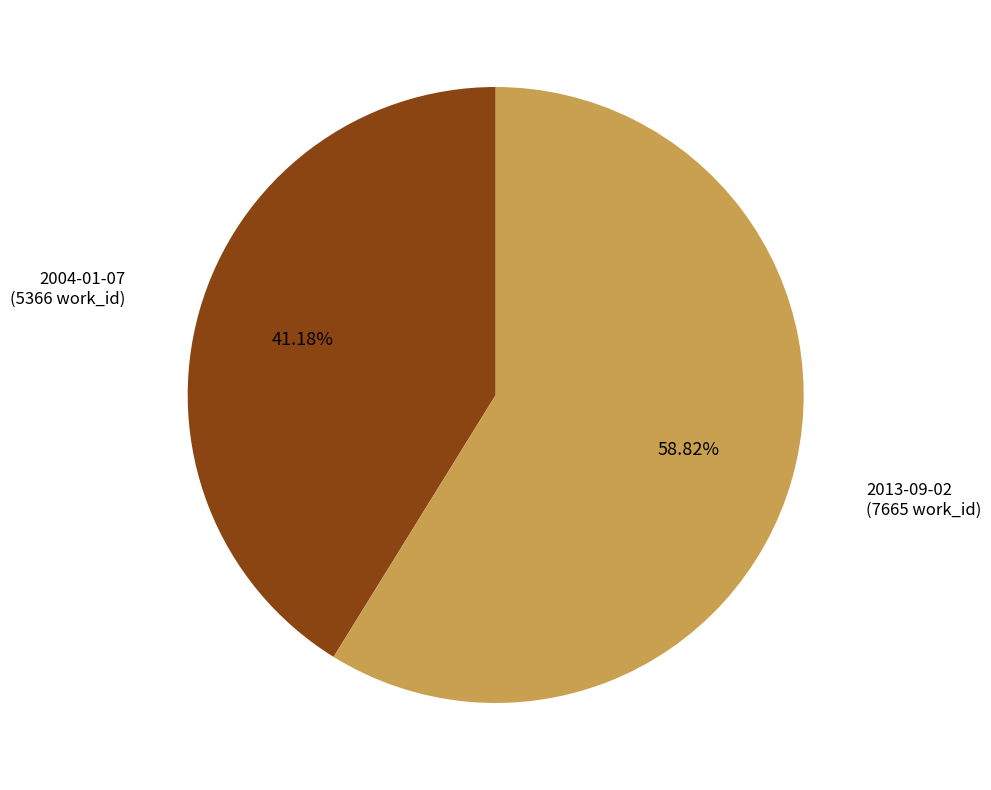

Does any single category account for the majority?

Yes